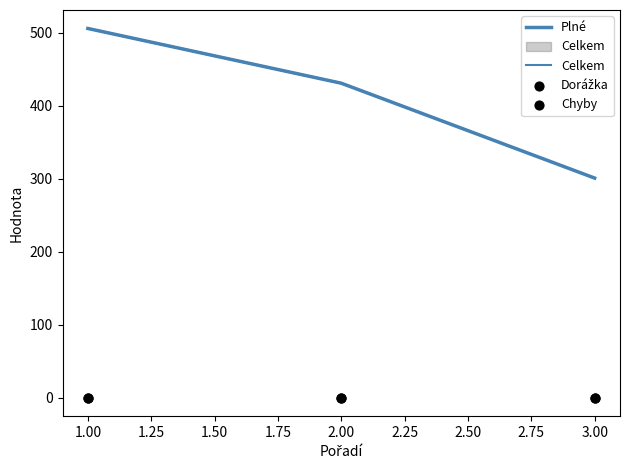

Which series has the widest spread of Y values?

Plné